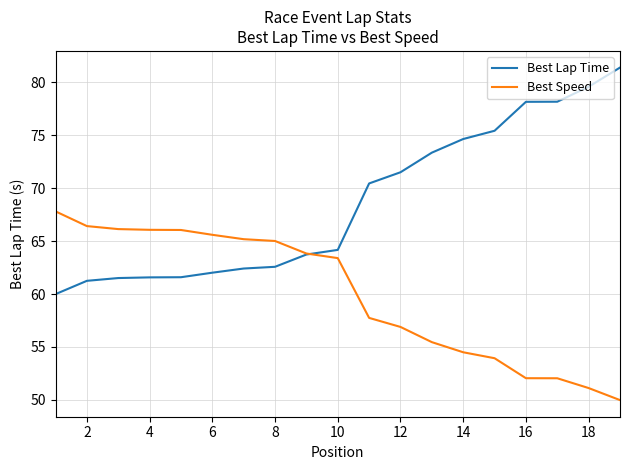

At how many categories does at least one series exceed 72?

7